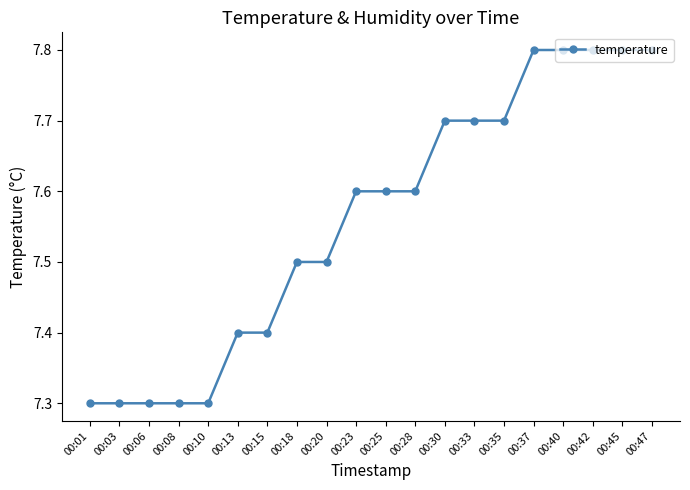

Is it true that the value at 00:08 is 7.3?

True